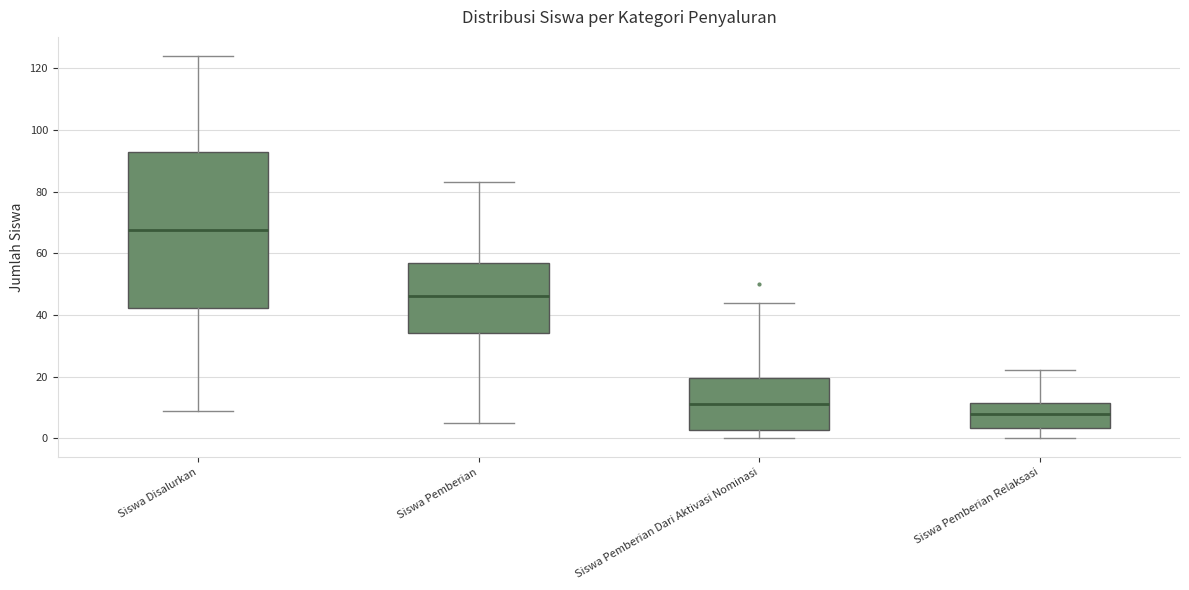

Which box's median line is the lowest?

Siswa Pemberian Relaksasi